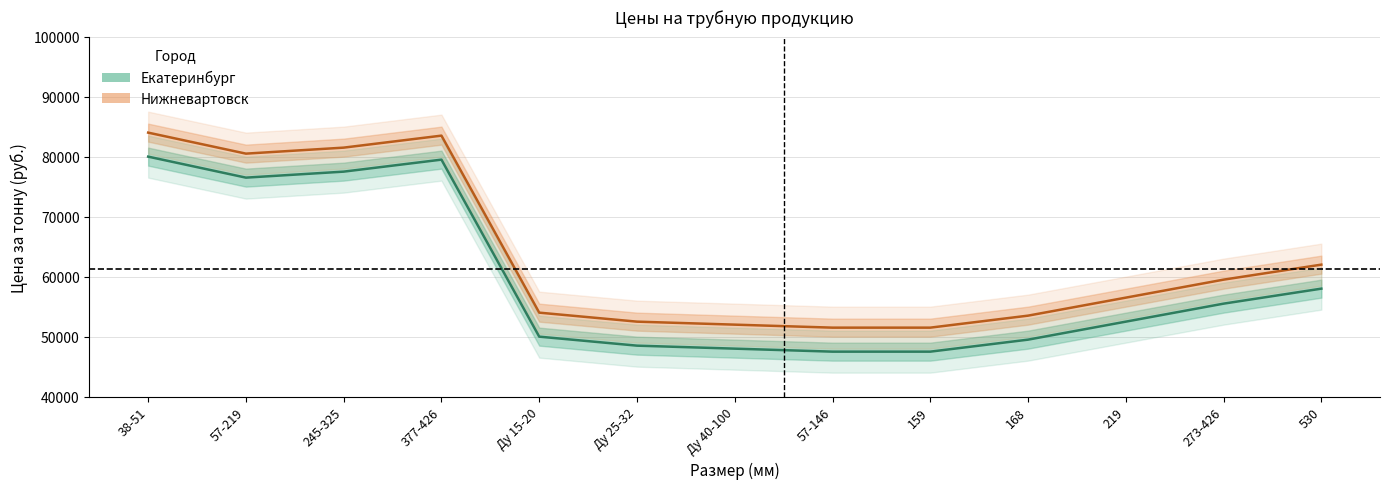

What is the label of the 4th point from the left?

377-426